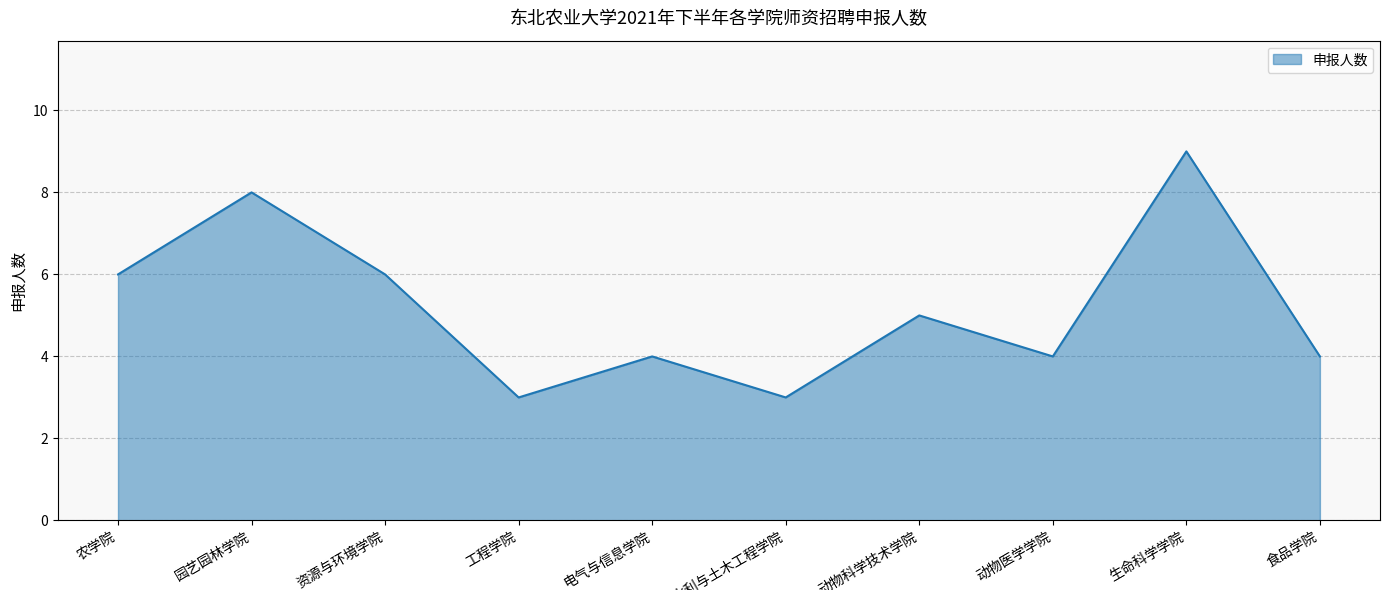

Reading left to right, transcribe all the data shown in this chart.

6	8	6	3	4	3	5	4	9	4